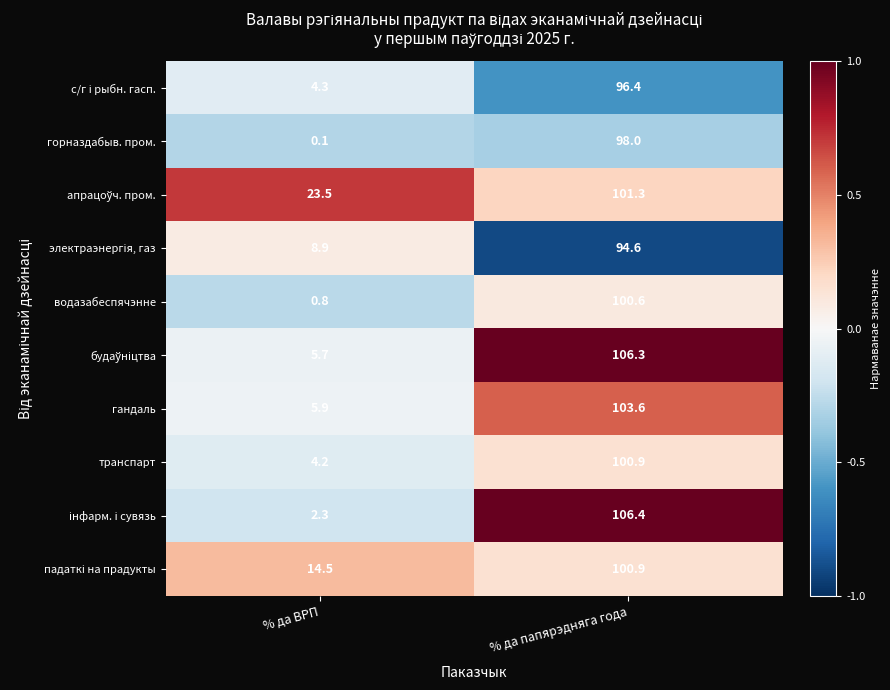

What is the smallest value displayed?

0.1